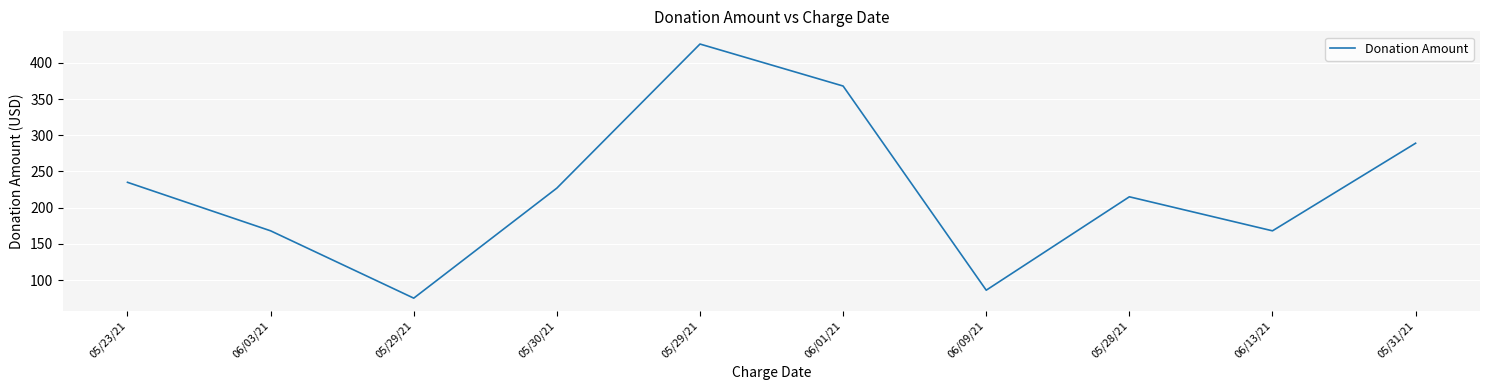

What is the sum of all values?

2257